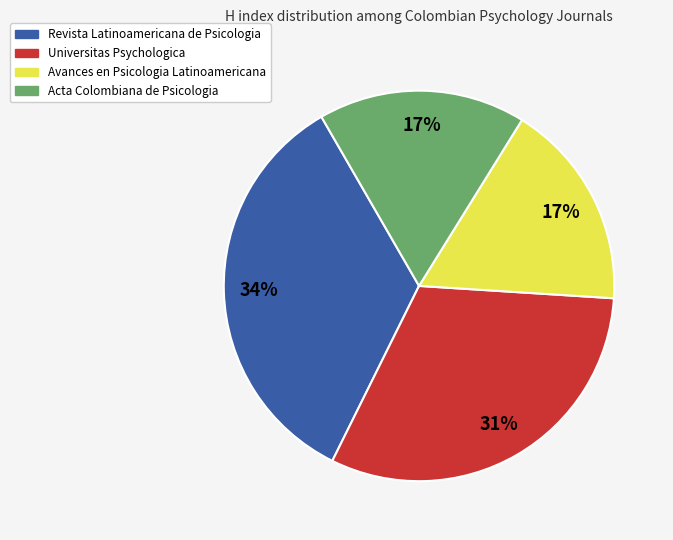

How many segments does this pie chart have?

4